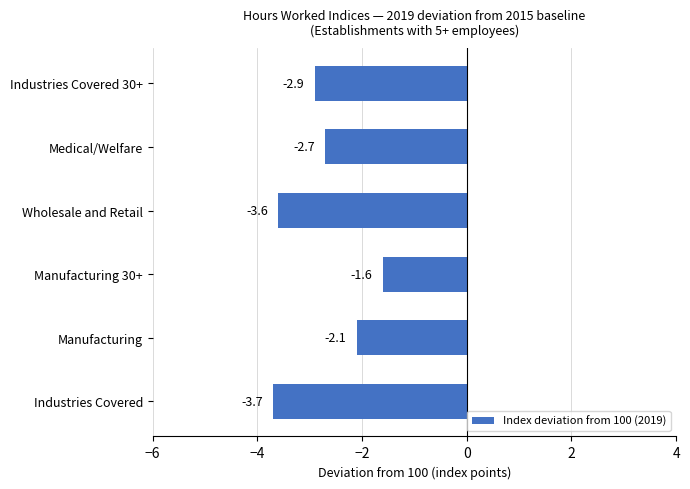

Does the chart contain stacked bars?

No